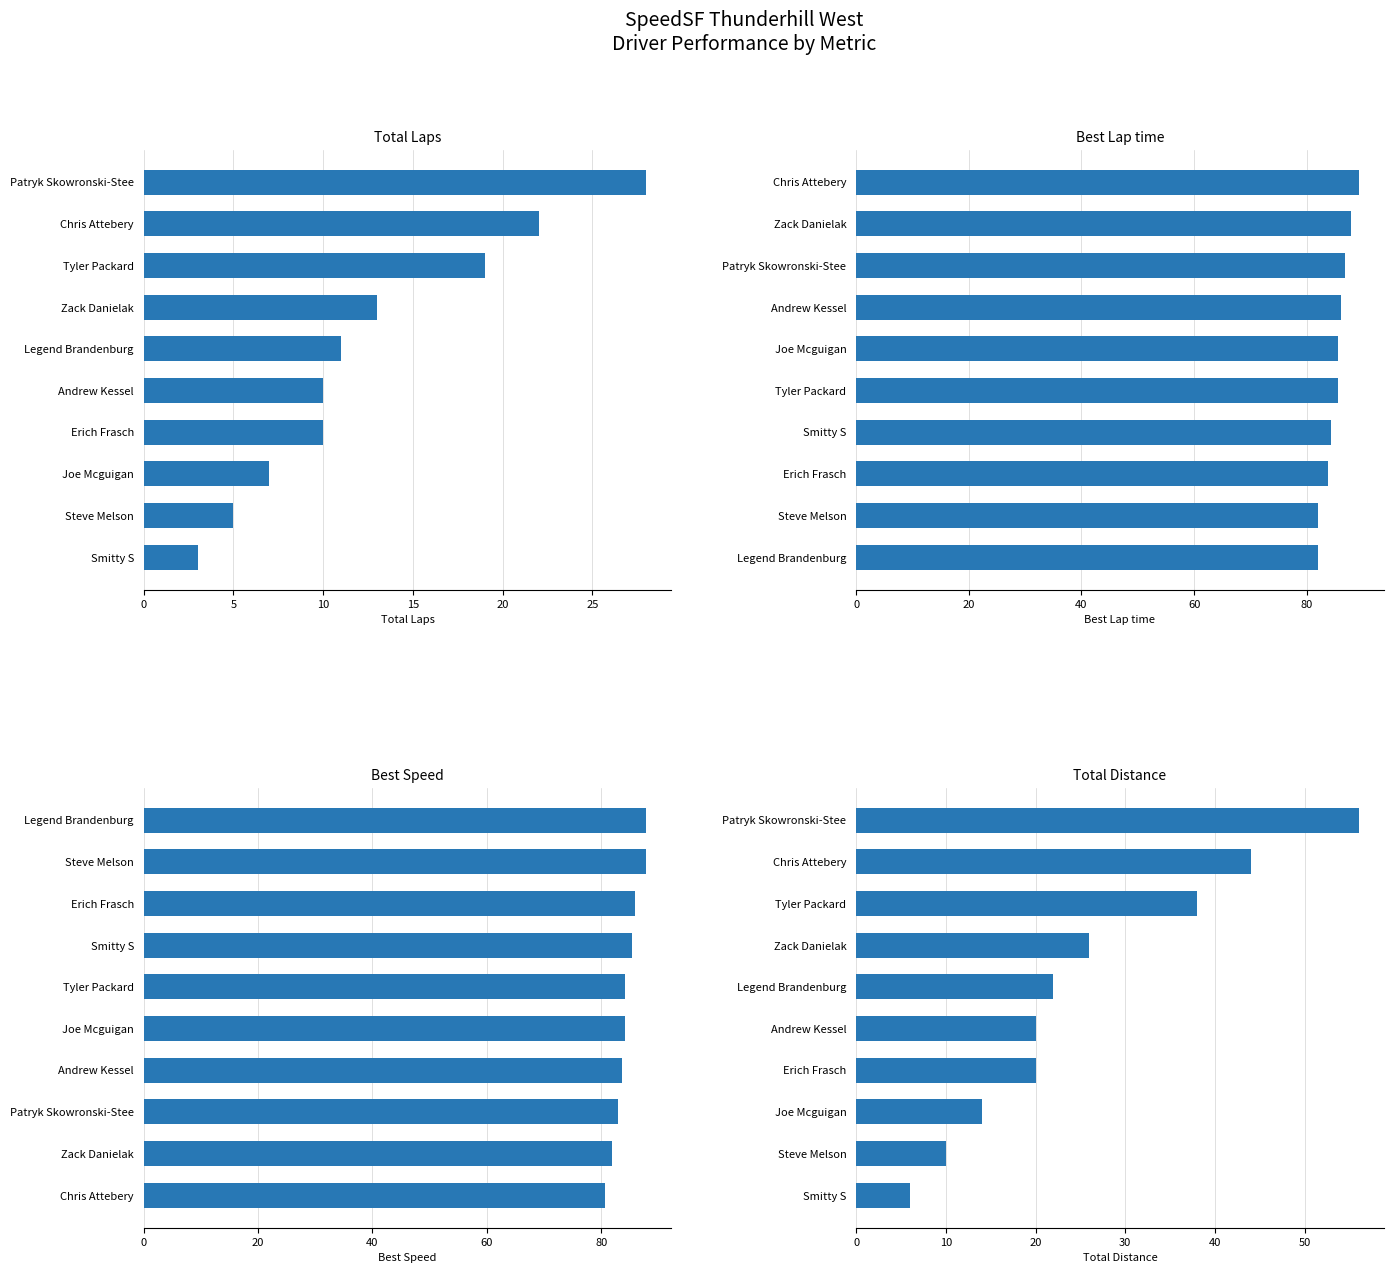

What is the lowest value of the Total Distance series?

6.0